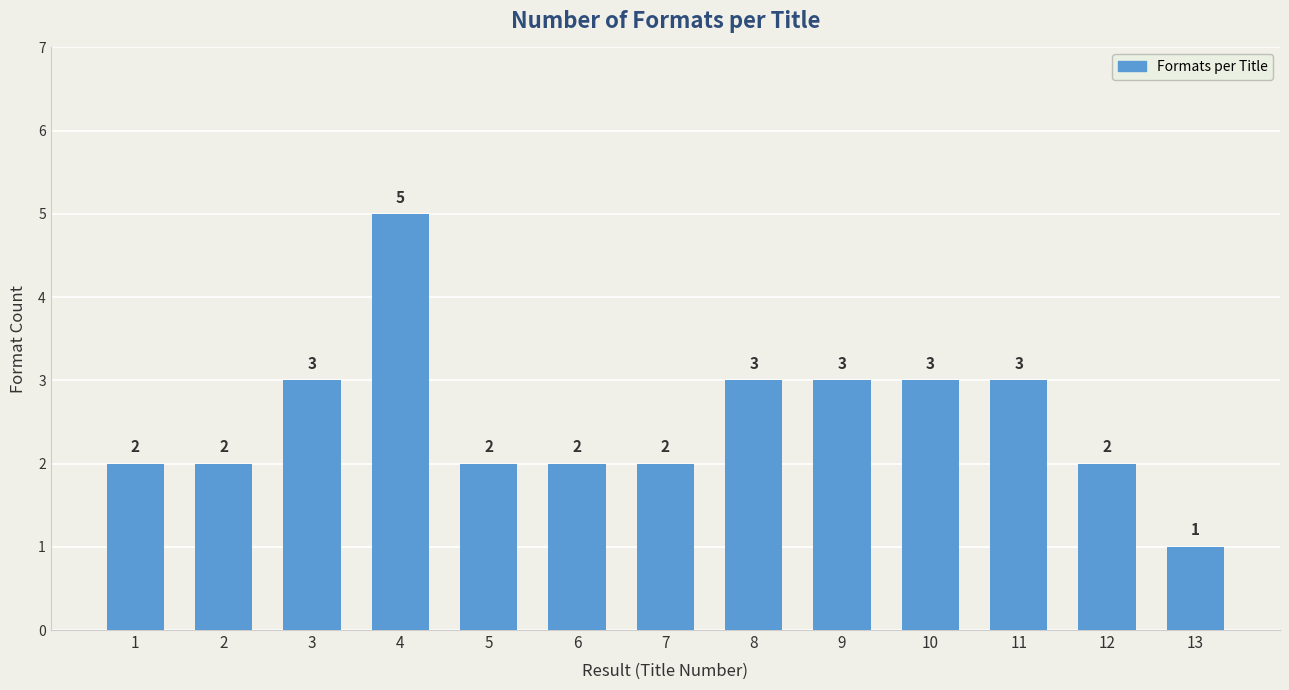

Reading left to right, extract all data points from this chart.

1=2	2=2	3=3	4=5	5=2	6=2	7=2	8=3	9=3	10=3	11=3	12=2	13=1